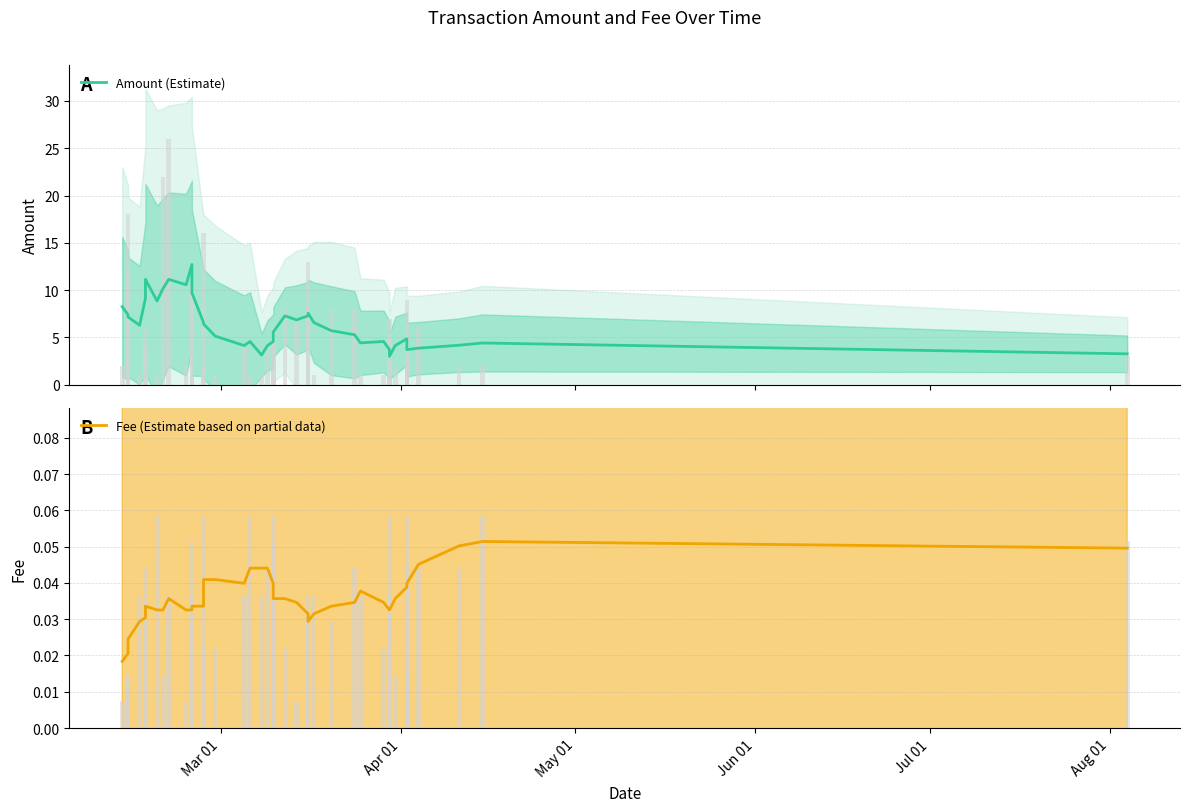

How many Fee (Estimate based on partial data) values are between 0 and 1?

40